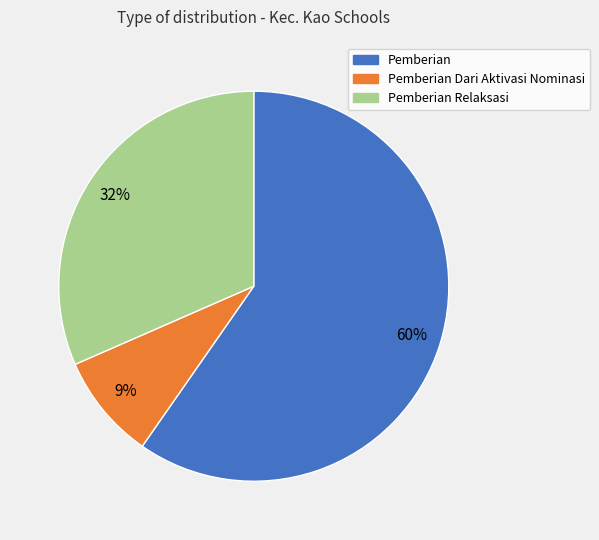

To the nearest percent, what is the average slice percentage?

33%